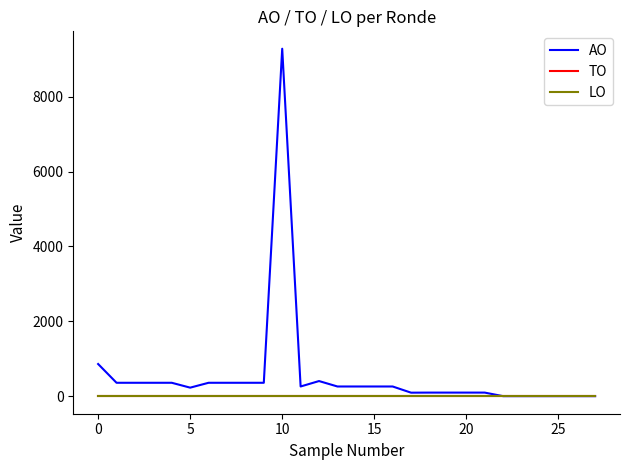

What is the value of the AO point at the 6th from the left?

232